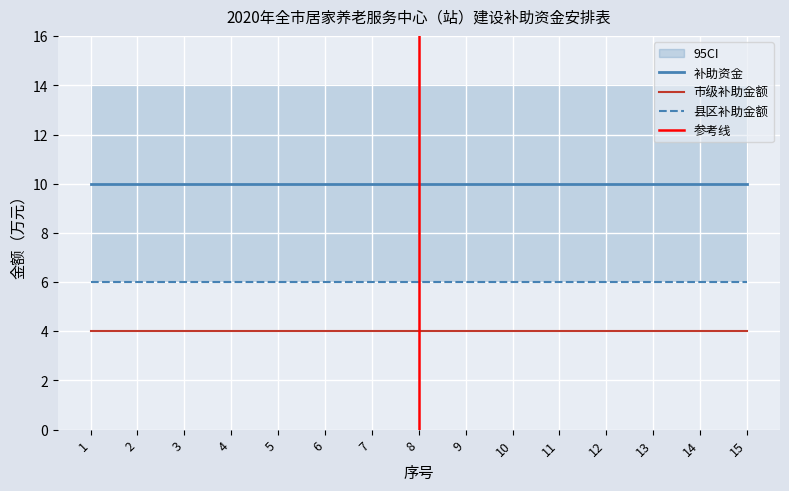

List the series in order of their peak value, lowest first.

市级补助金额, 县区补助金额, 补助资金